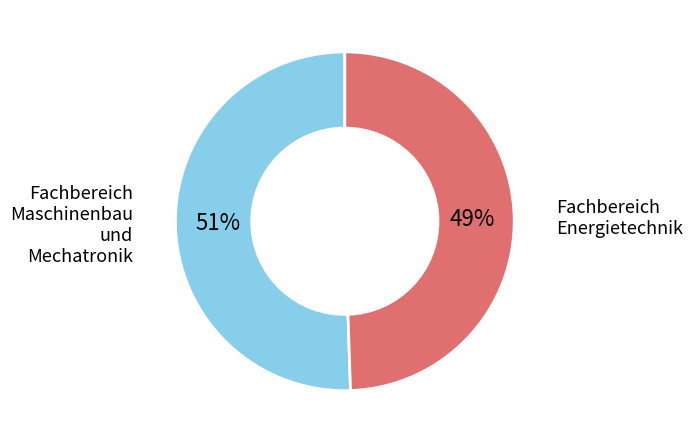

Does Fachbereich Maschinenbau und Mechatronik account for over 50% of the chart?

Yes